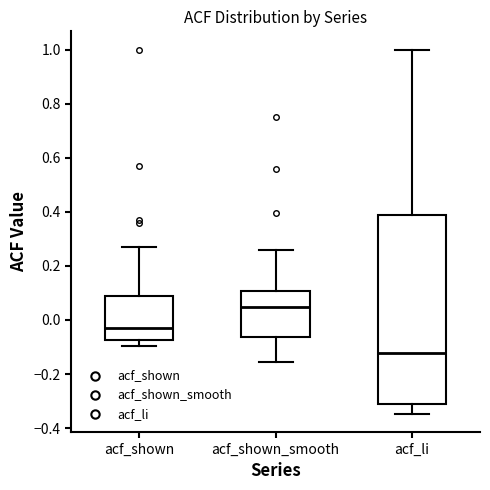

Where does the lower whisker of the box for acf_li end on the y-axis? The values are not printed on the chart, so give them approximately, as read against the axis.

-0.34